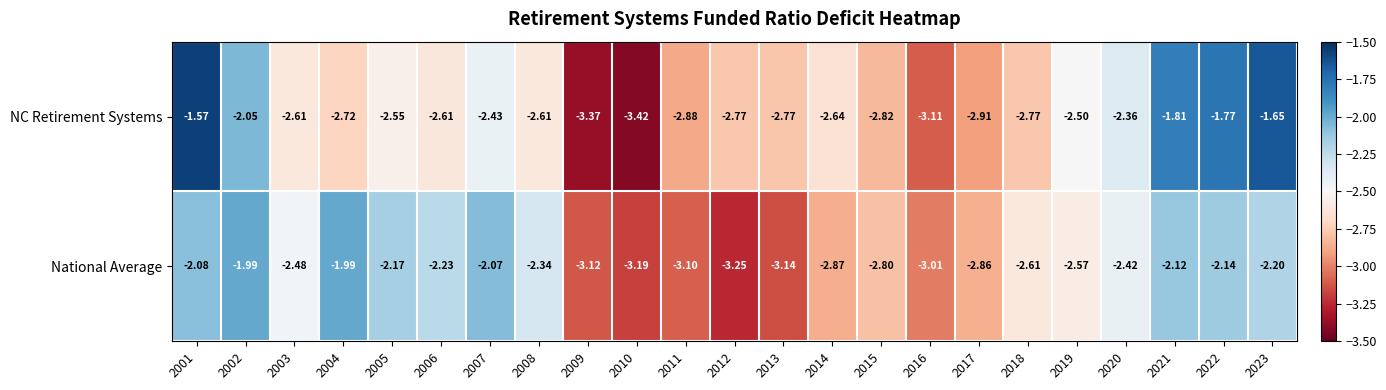

Which series has the largest range (max minus min)?

NC Retirement Systems